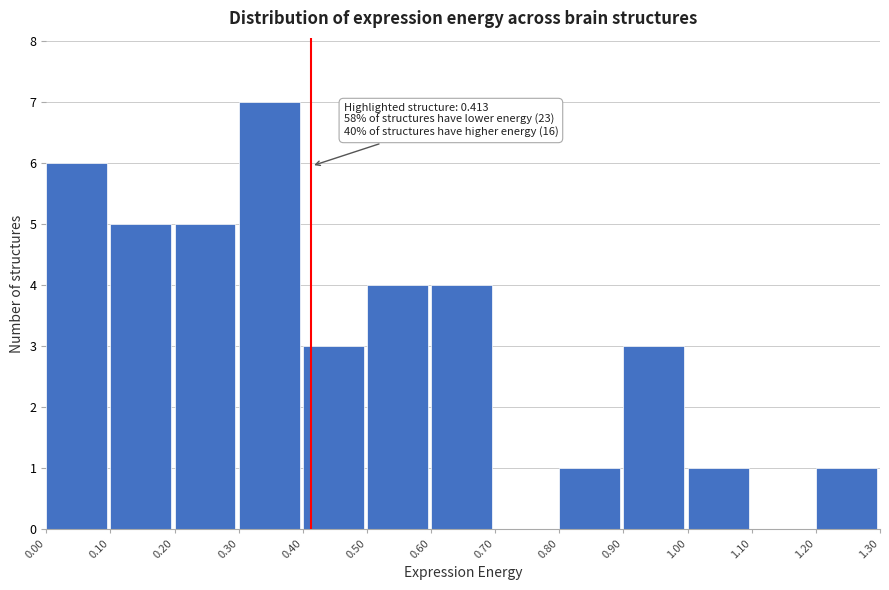

Which range on the x-axis has the tallest bar?

0.30 to 0.40